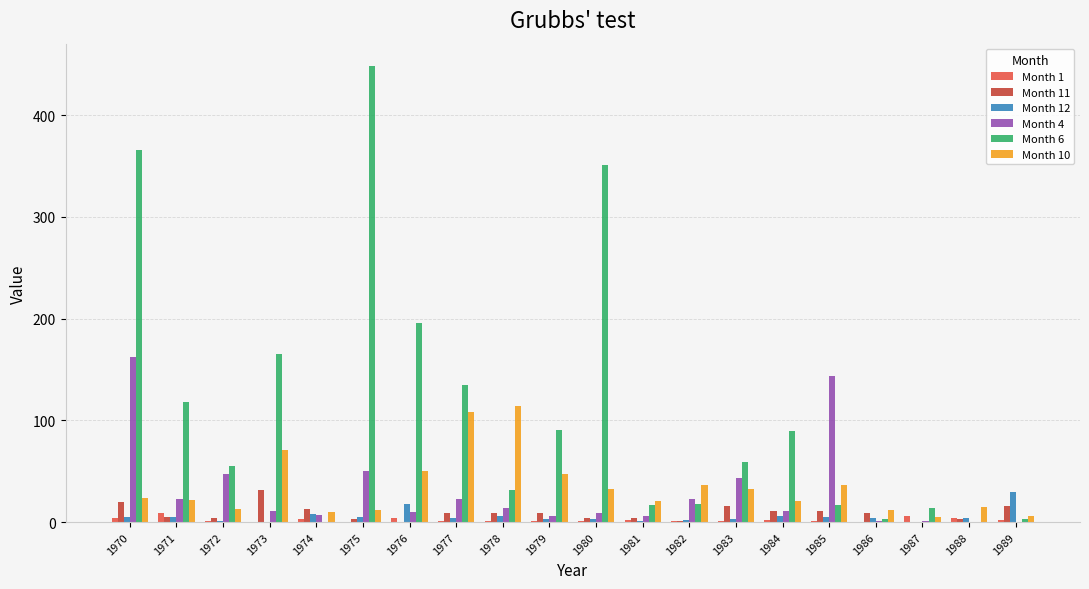

At which category is the sum across all series the highest?

1970